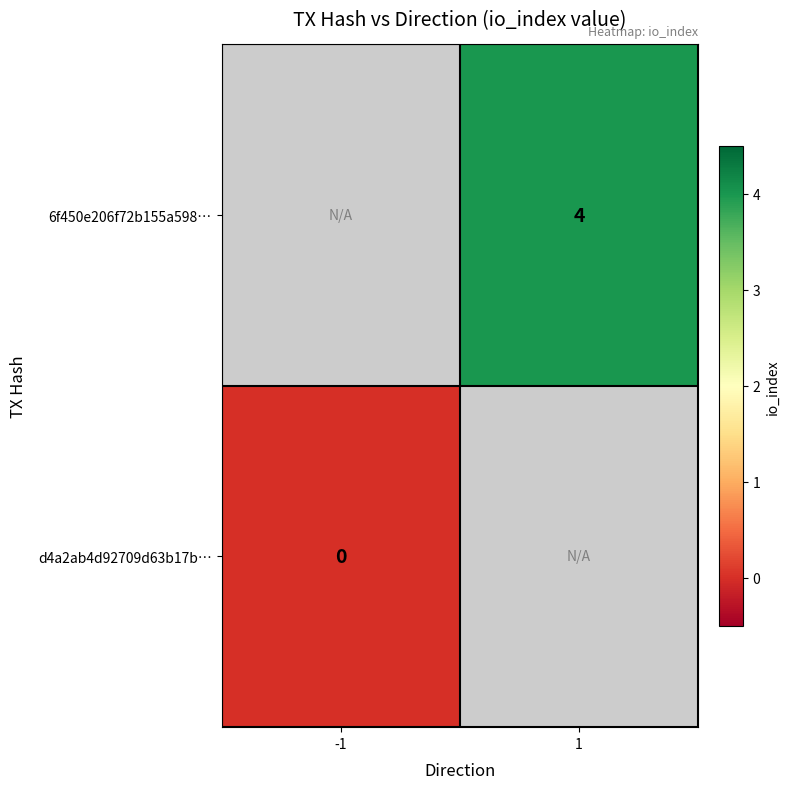

List the labels in order of 6f450e206f72b155a598… value, largest first.

-1, 1